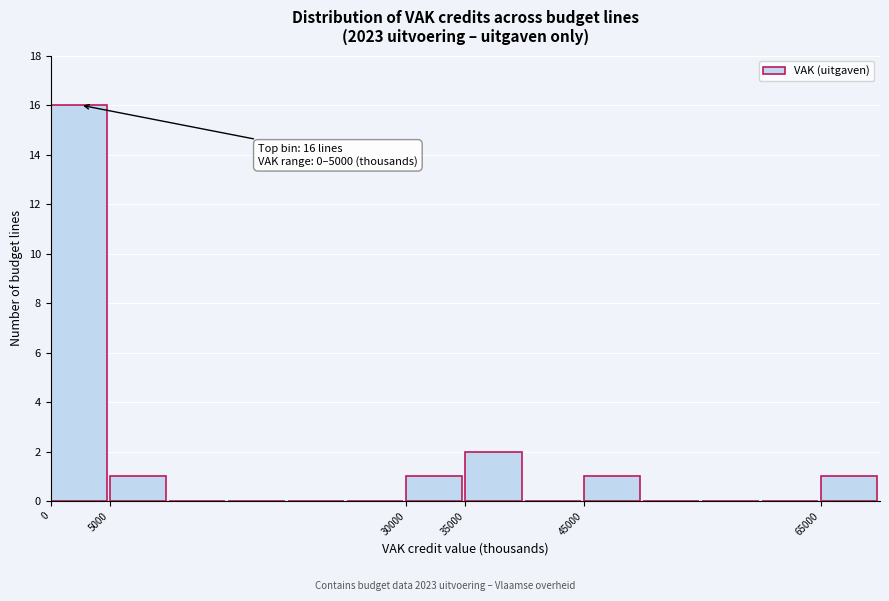

Which range on the x-axis has the tallest bar?

0 to 5000